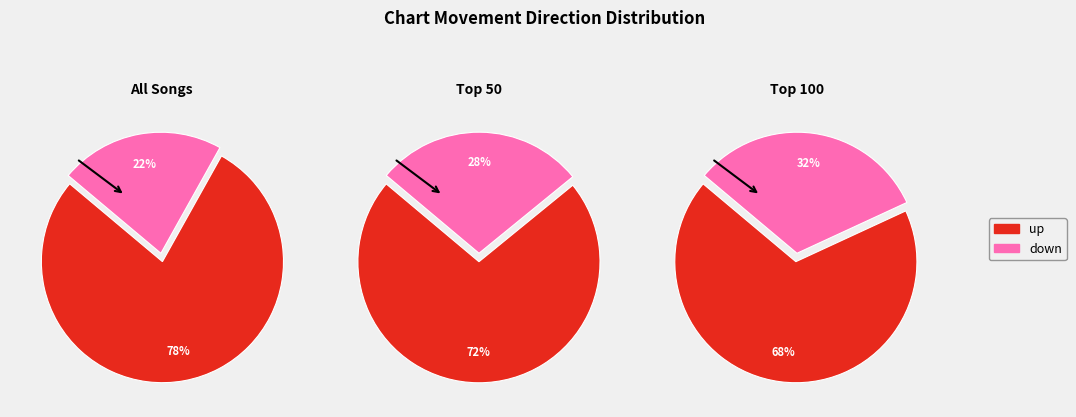

Which category accounts for the majority?

up